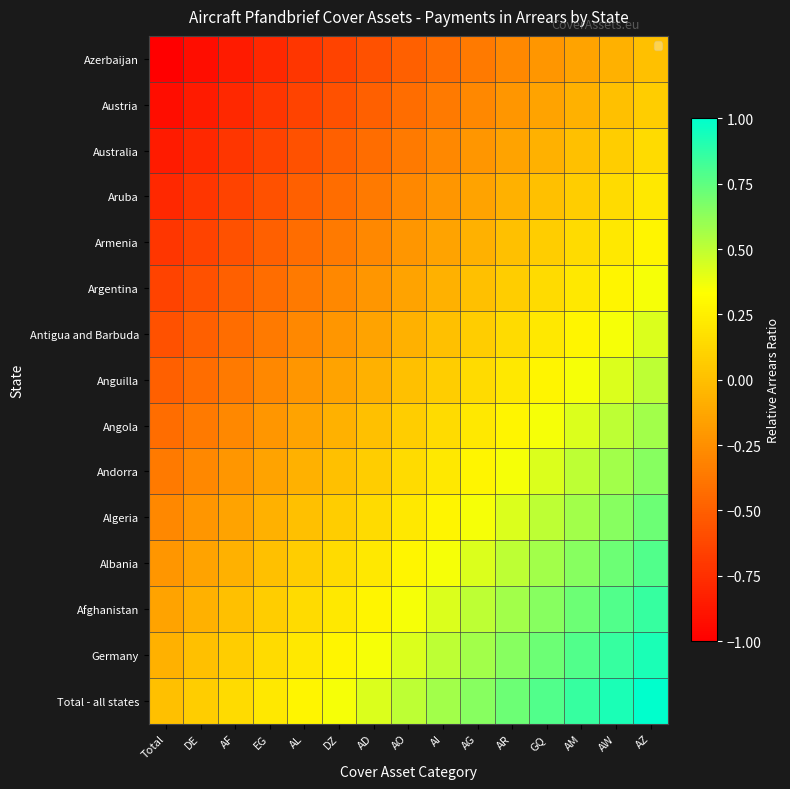

Reading right to left, what are all the values shown in this chart?

Total - all states: AZ=1.0	AW=0.9	AM=0.9	GQ=0.8	AR=0.7	AG=0.6	AI=0.6	AO=0.5	AD=0.4	DZ=0.4	AL=0.3	EG=0.2	AF=0.1	DE=0.1	Total=0.0
Germany: AZ=0.9	AW=0.9	AM=0.8	GQ=0.7	AR=0.6	AG=0.6	AI=0.5	AO=0.4	AD=0.4	DZ=0.3	AL=0.2	EG=0.1	AF=0.1	DE=0.0	Total=-0.1
Afghanistan: AZ=0.9	AW=0.8	AM=0.7	GQ=0.6	AR=0.6	AG=0.5	AI=0.4	AO=0.4	AD=0.3	DZ=0.2	AL=0.1	EG=0.1	AF=0.0	DE=-0.1	Total=-0.1
Albania: AZ=0.8	AW=0.7	AM=0.6	GQ=0.6	AR=0.5	AG=0.4	AI=0.4	AO=0.3	AD=0.2	DZ=0.1	AL=0.1	EG=0.0	AF=-0.1	DE=-0.1	Total=-0.2
Algeria: AZ=0.7	AW=0.6	AM=0.6	GQ=0.5	AR=0.4	AG=0.4	AI=0.3	AO=0.2	AD=0.1	DZ=0.1	AL=0.0	EG=-0.1	AF=-0.1	DE=-0.2	Total=-0.3
Andorra: AZ=0.6	AW=0.6	AM=0.5	GQ=0.4	AR=0.4	AG=0.3	AI=0.2	AO=0.1	AD=0.1	DZ=0.0	AL=-0.1	EG=-0.1	AF=-0.2	DE=-0.3	Total=-0.4
Angola: AZ=0.6	AW=0.5	AM=0.4	GQ=0.4	AR=0.3	AG=0.2	AI=0.1	AO=0.1	AD=0.0	DZ=-0.1	AL=-0.1	EG=-0.2	AF=-0.3	DE=-0.4	Total=-0.4
Anguilla: AZ=0.5	AW=0.4	AM=0.4	GQ=0.3	AR=0.2	AG=0.1	AI=0.1	AO=0.0	AD=-0.1	DZ=-0.1	AL=-0.2	EG=-0.3	AF=-0.4	DE=-0.4	Total=-0.5
Antigua and Barbuda: AZ=0.4	AW=0.4	AM=0.3	GQ=0.2	AR=0.1	AG=0.1	AI=0.0	AO=-0.1	AD=-0.1	DZ=-0.2	AL=-0.3	EG=-0.4	AF=-0.4	DE=-0.5	Total=-0.6
Argentina: AZ=0.4	AW=0.3	AM=0.2	GQ=0.1	AR=0.1	AG=0.0	AI=-0.1	AO=-0.1	AD=-0.2	DZ=-0.3	AL=-0.4	EG=-0.4	AF=-0.5	DE=-0.6	Total=-0.6
Armenia: AZ=0.3	AW=0.2	AM=0.1	GQ=0.1	AR=0.0	AG=-0.1	AI=-0.1	AO=-0.2	AD=-0.3	DZ=-0.4	AL=-0.4	EG=-0.5	AF=-0.6	DE=-0.6	Total=-0.7
Aruba: AZ=0.2	AW=0.1	AM=0.1	GQ=0.0	AR=-0.1	AG=-0.1	AI=-0.2	AO=-0.3	AD=-0.4	DZ=-0.4	AL=-0.5	EG=-0.6	AF=-0.6	DE=-0.7	Total=-0.8
Australia: AZ=0.1	AW=0.1	AM=0.0	GQ=-0.1	AR=-0.1	AG=-0.2	AI=-0.3	AO=-0.4	AD=-0.4	DZ=-0.5	AL=-0.6	EG=-0.6	AF=-0.7	DE=-0.8	Total=-0.9
Austria: AZ=0.1	AW=0.0	AM=-0.1	GQ=-0.1	AR=-0.2	AG=-0.3	AI=-0.4	AO=-0.4	AD=-0.5	DZ=-0.6	AL=-0.6	EG=-0.7	AF=-0.8	DE=-0.9	Total=-0.9
Azerbaijan: AZ=0.0	AW=-0.1	AM=-0.1	GQ=-0.2	AR=-0.3	AG=-0.4	AI=-0.4	AO=-0.5	AD=-0.6	DZ=-0.6	AL=-0.7	EG=-0.8	AF=-0.9	DE=-0.9	Total=-1.0